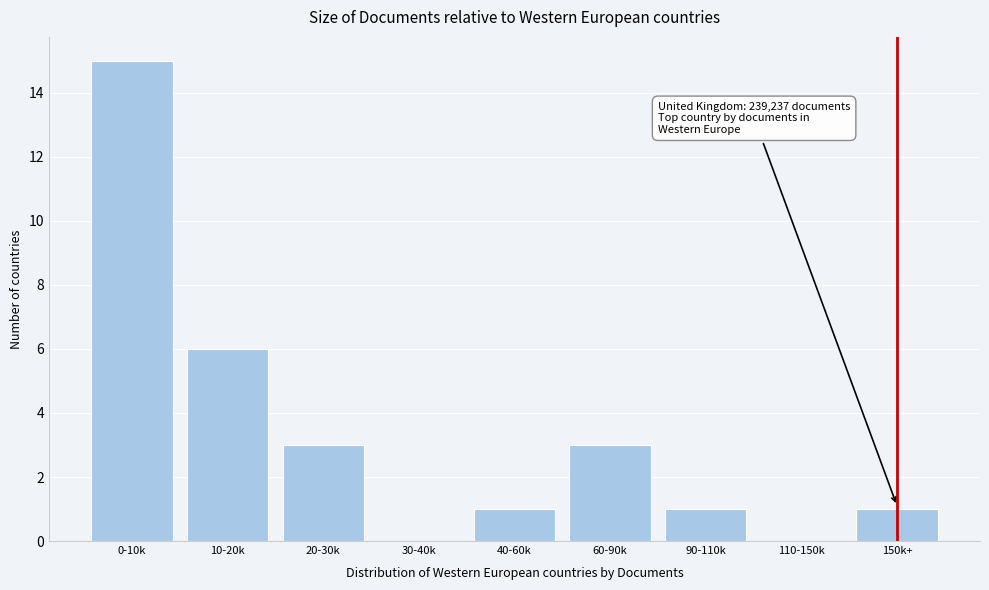

Reading left to right, what are all the values shown in this chart?

0-10k=15	10-20k=6	20-30k=3	30-40k=0	40-60k=1	60-90k=3	90-110k=1	110-150k=0	150k+=1